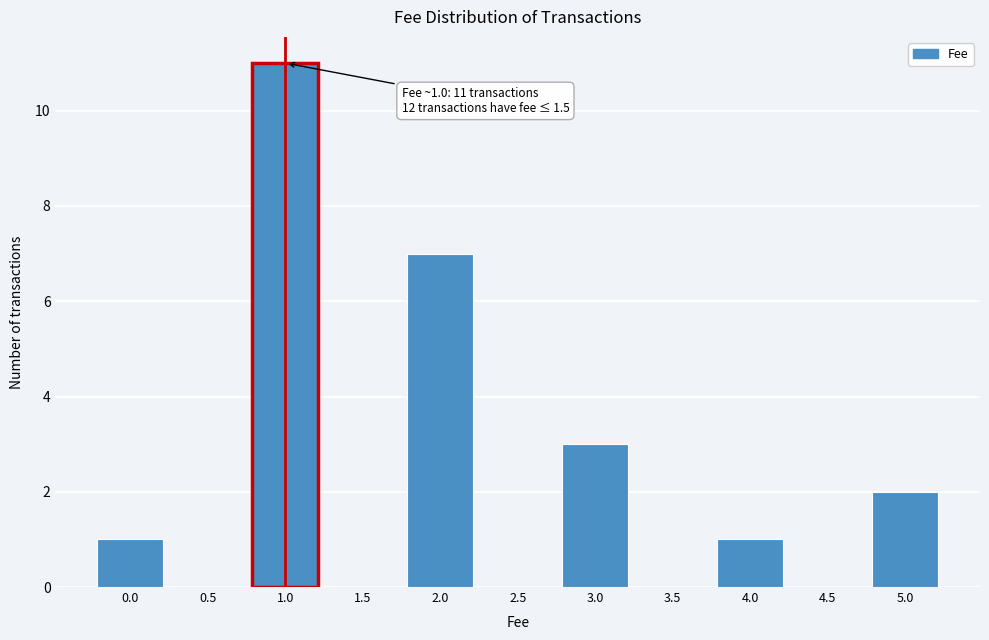

Reading right to left, what are all the values shown in this chart?

5.0=2	4.5=0	4.0=1	3.5=0	3.0=3	2.5=0	2.0=7	1.5=0	1.0=11	0.5=0	0.0=1